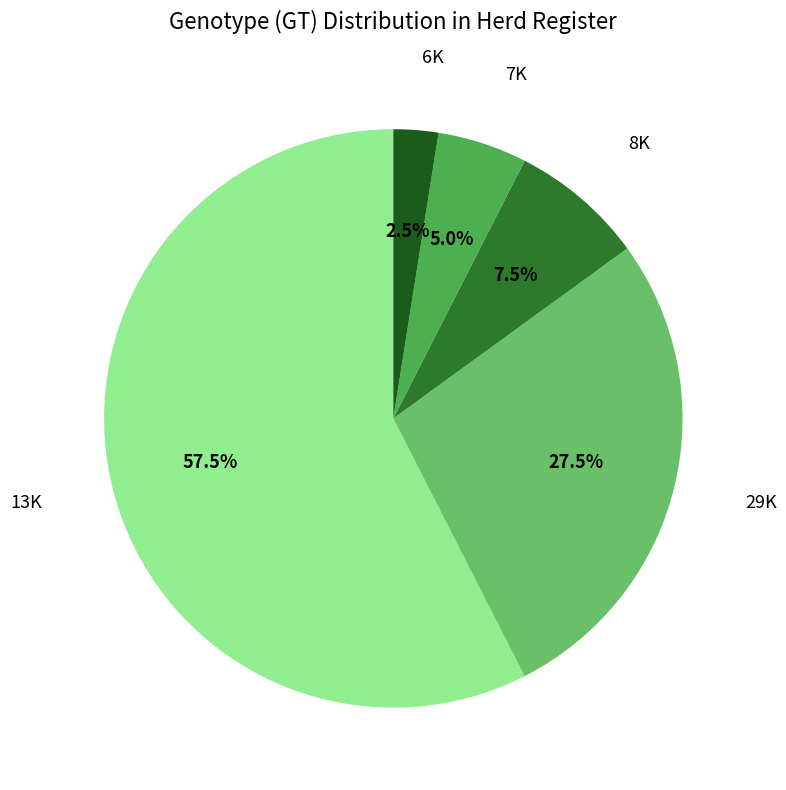

Is there any slice that represents more than half of the pie?

Yes